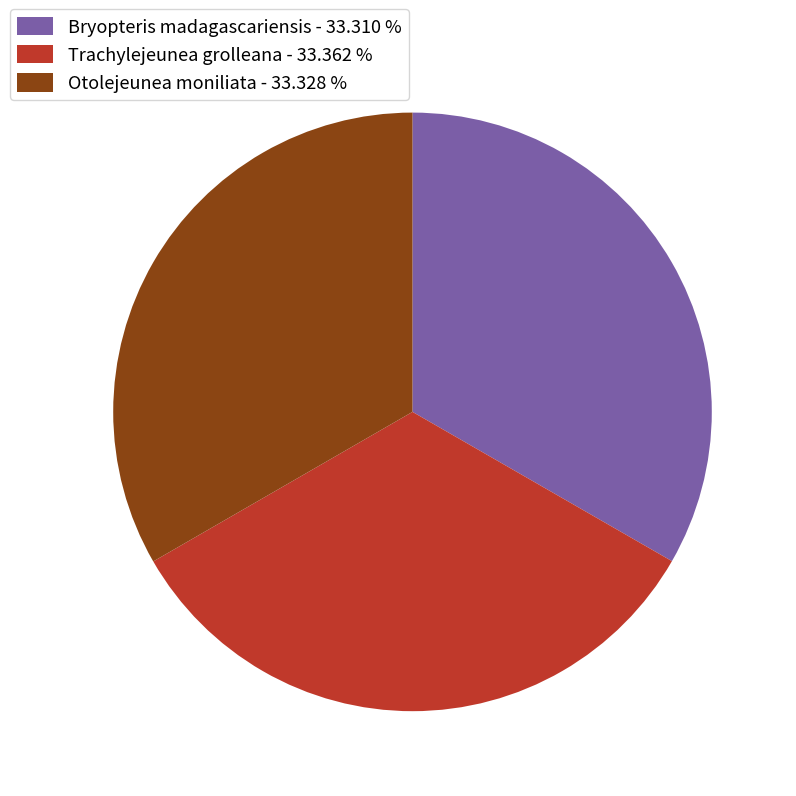

How many segments does this pie chart have?

3